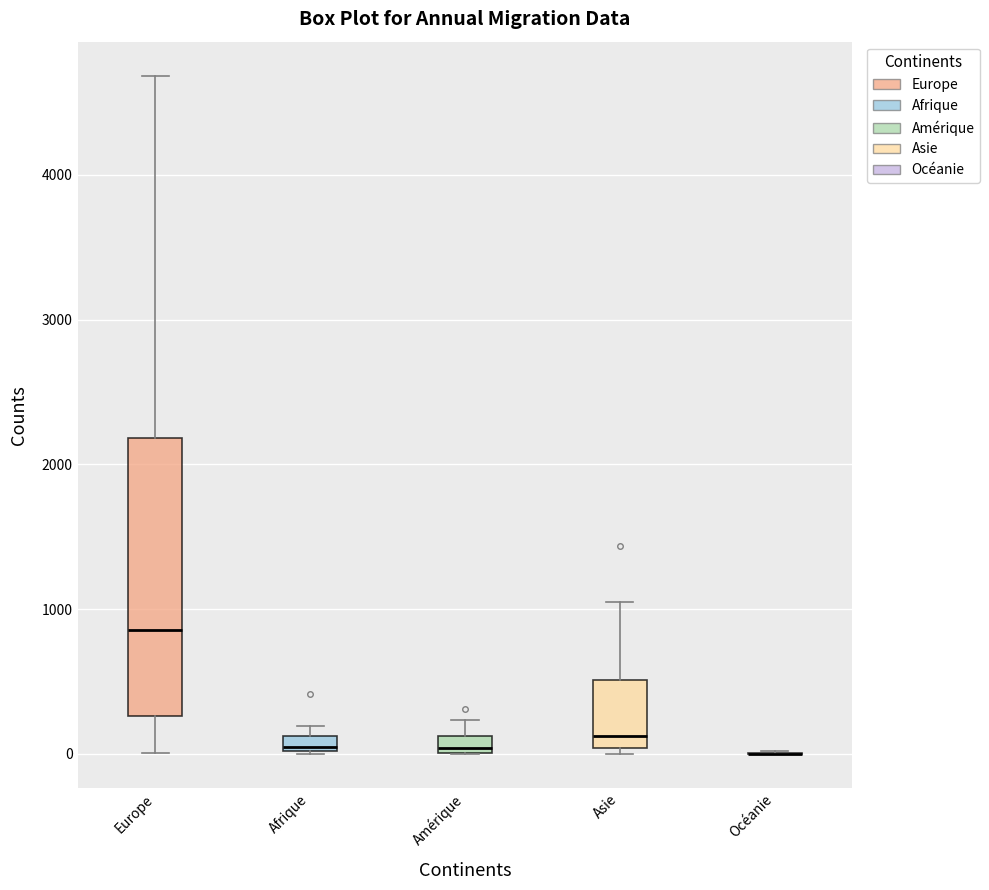

Where does the upper whisker of the box for Europe end on the y-axis? The values are not printed on the chart, so give them approximately, as read against the axis.

4700